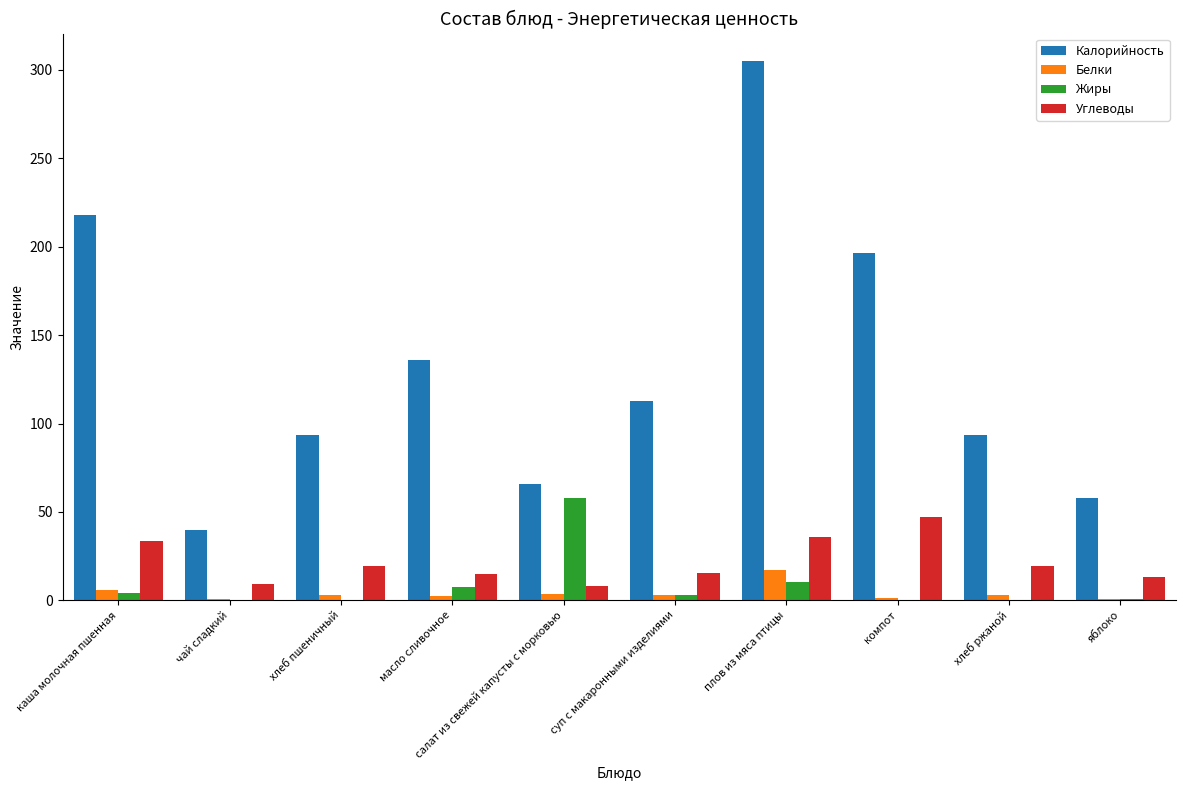

Where does the Углеводы series first go above 19?

каша молочная пшенная